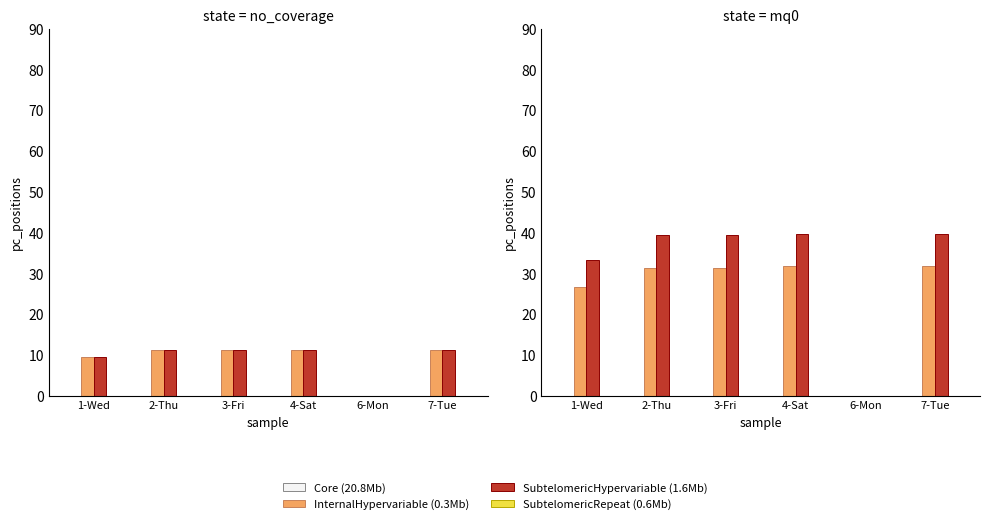

What value does the SubtelomericHypervariable (1.6Mb) series have at 7-Tue?

39.7